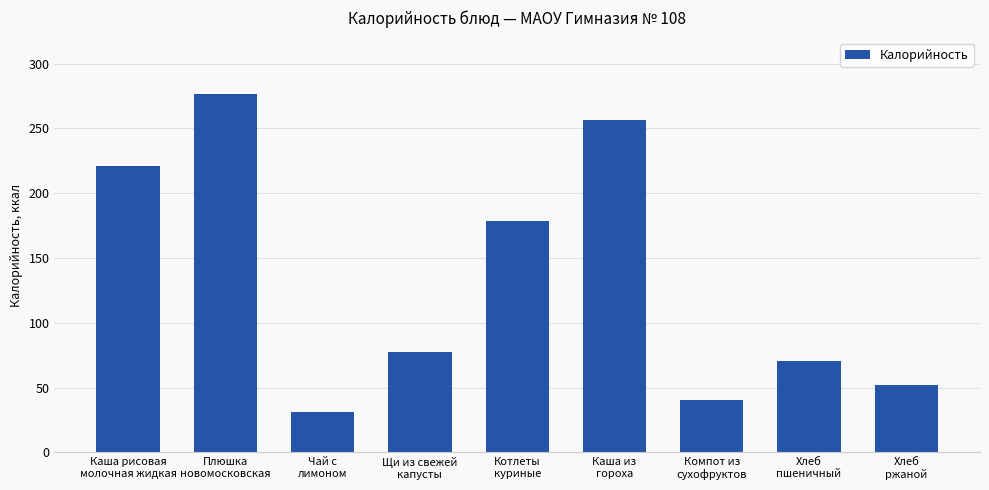

Reading right to left, extract all data points from this chart.

Хлеб
ржаной=52.2	Хлеб
пшеничный=70.5	Компот из
сухофруктов=40.4	Каша из
гороха=256.5	Котлеты
куриные=178.3	Щи из свежей
капусты=77.3	Чай с
лимоном=30.8	Плюшка
новомосковская=276.6	Каша рисовая
молочная жидкая=220.6